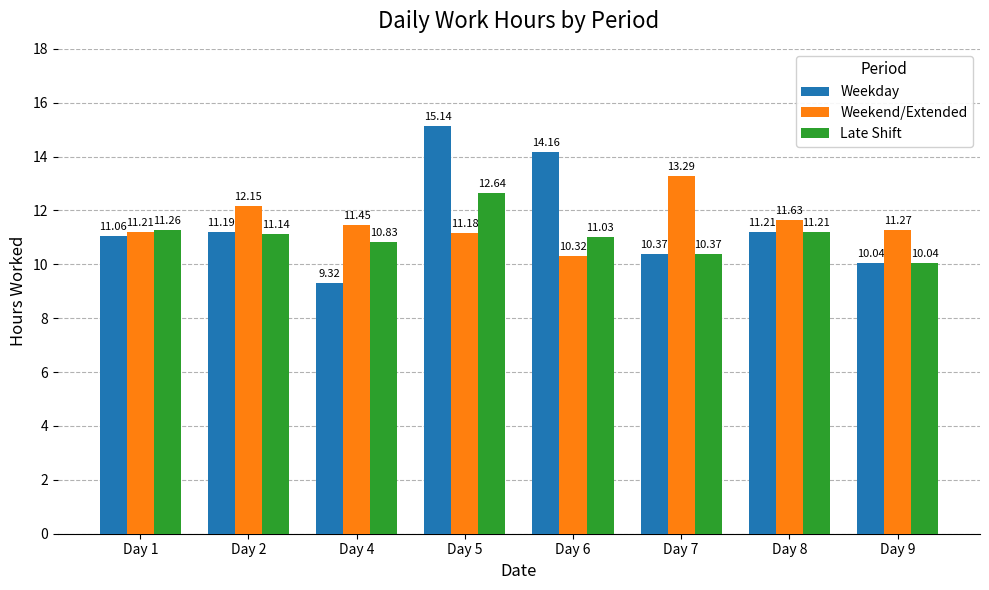

How many bars are there in each group?

3